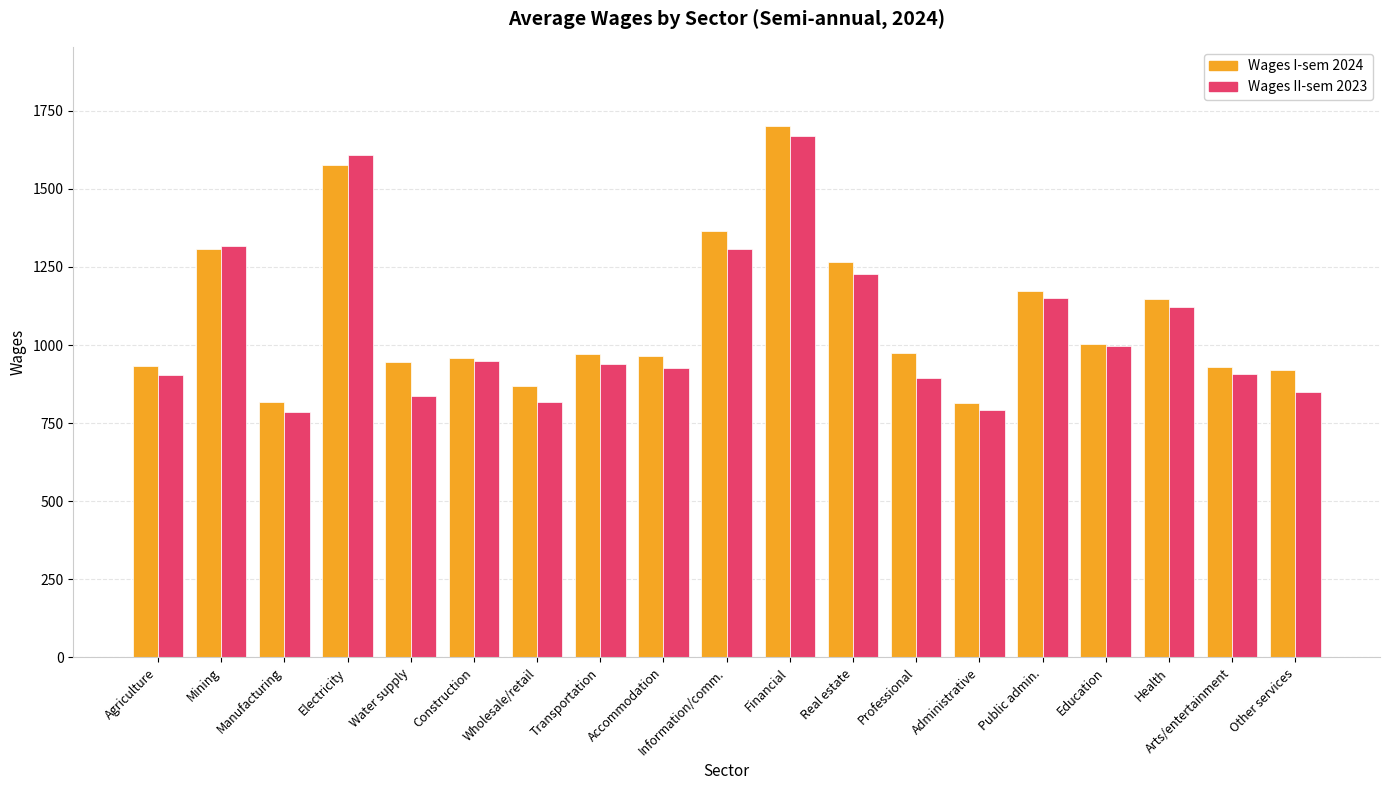

Is the value of Wages I-sem 2024 at Information/comm. greater than the value of Wages II-sem 2023 at Construction?

Yes